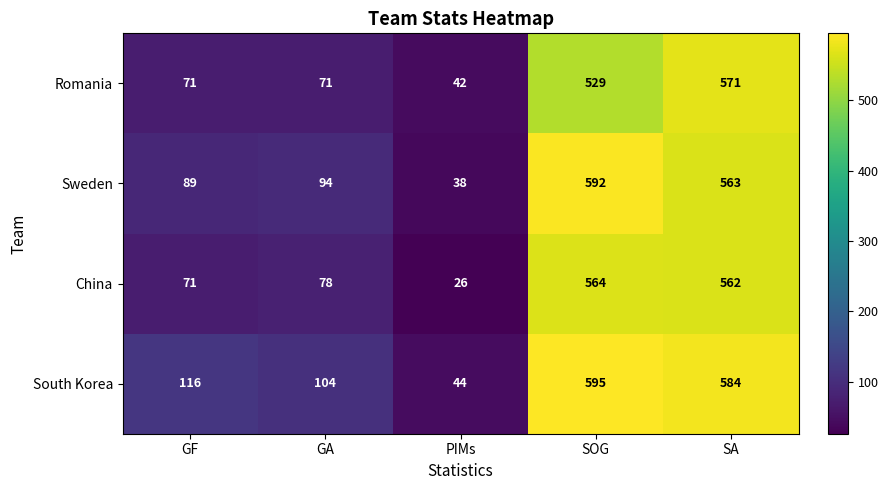

What is the sum of the China values at SOG and GA?

642